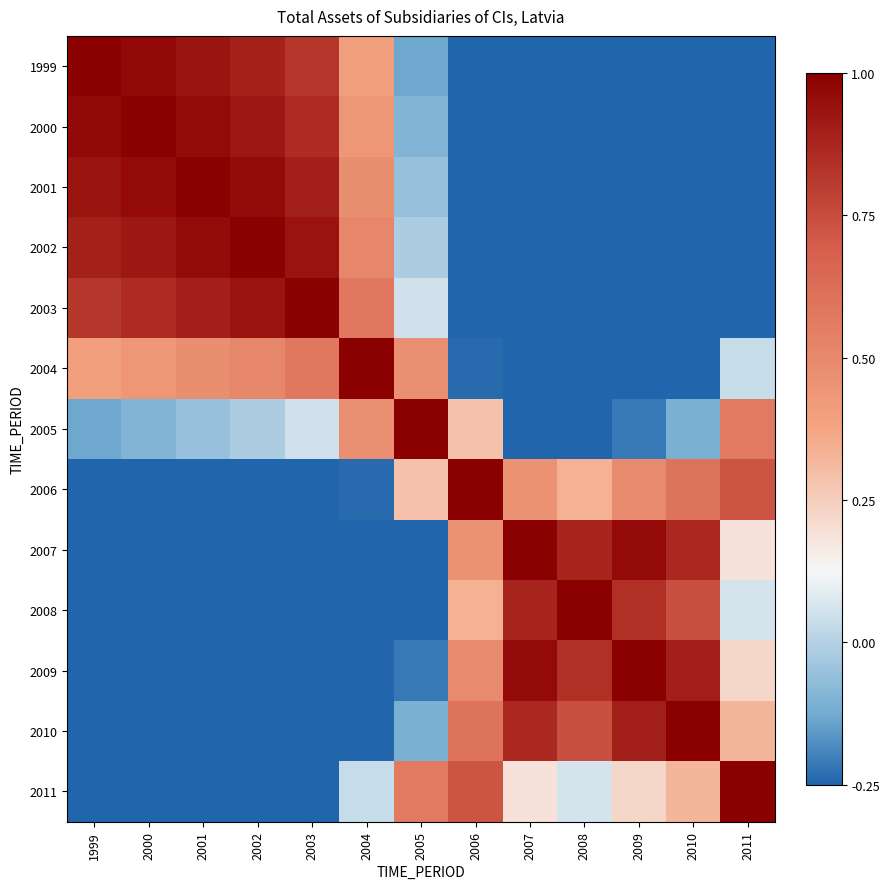

At which category is the sum across all series the highest?

2002